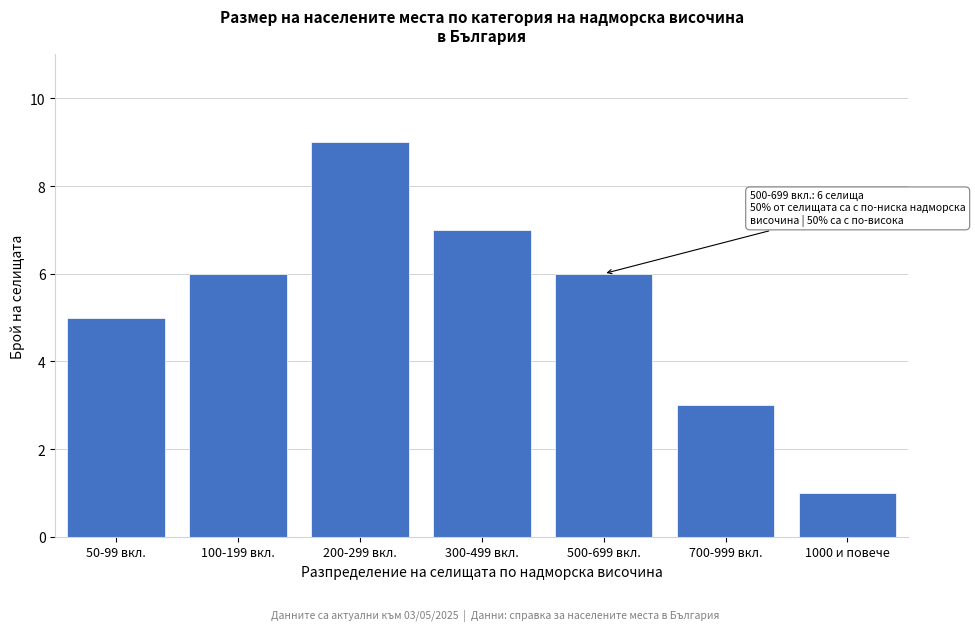

Reading right to left, transcribe all the data shown in this chart.

1	3	6	7	9	6	5